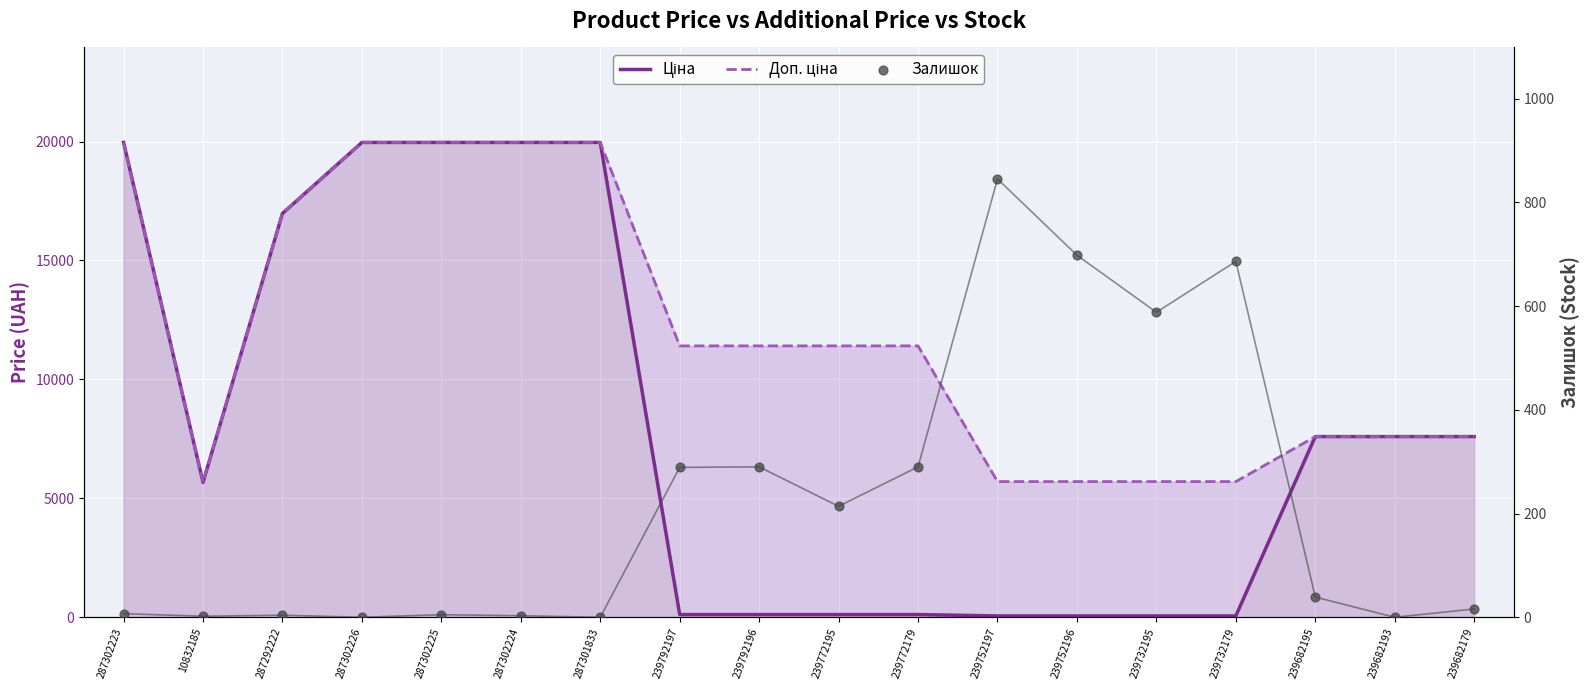

Which series reaches the minimum Y coordinate?

Залишок